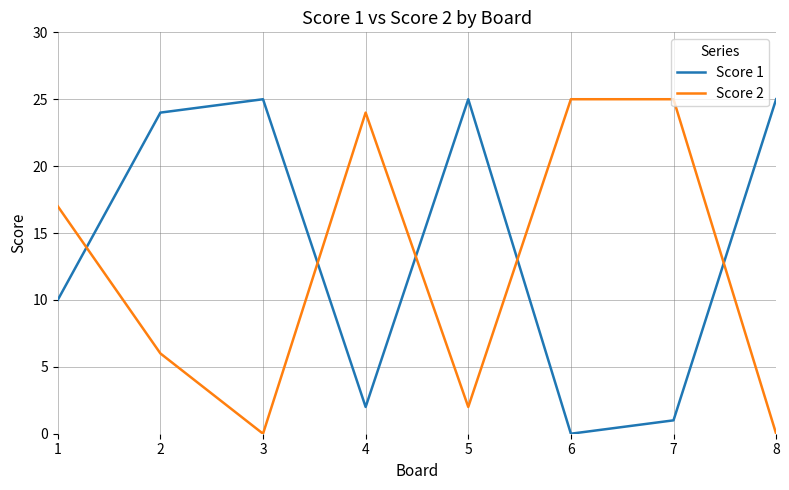

What is the difference between the highest and lowest values at 8?

25